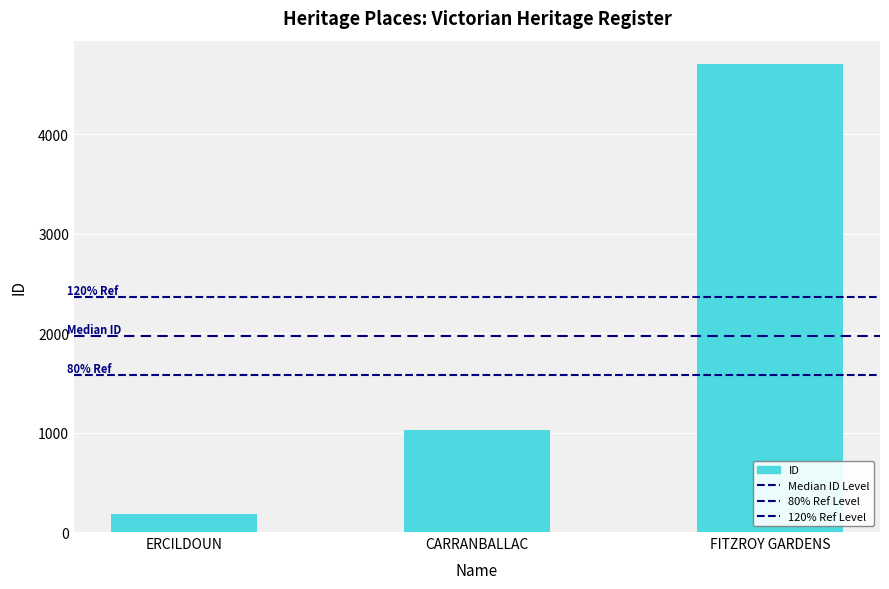

Are the bars grouped side by side (vs. stacked)?

No